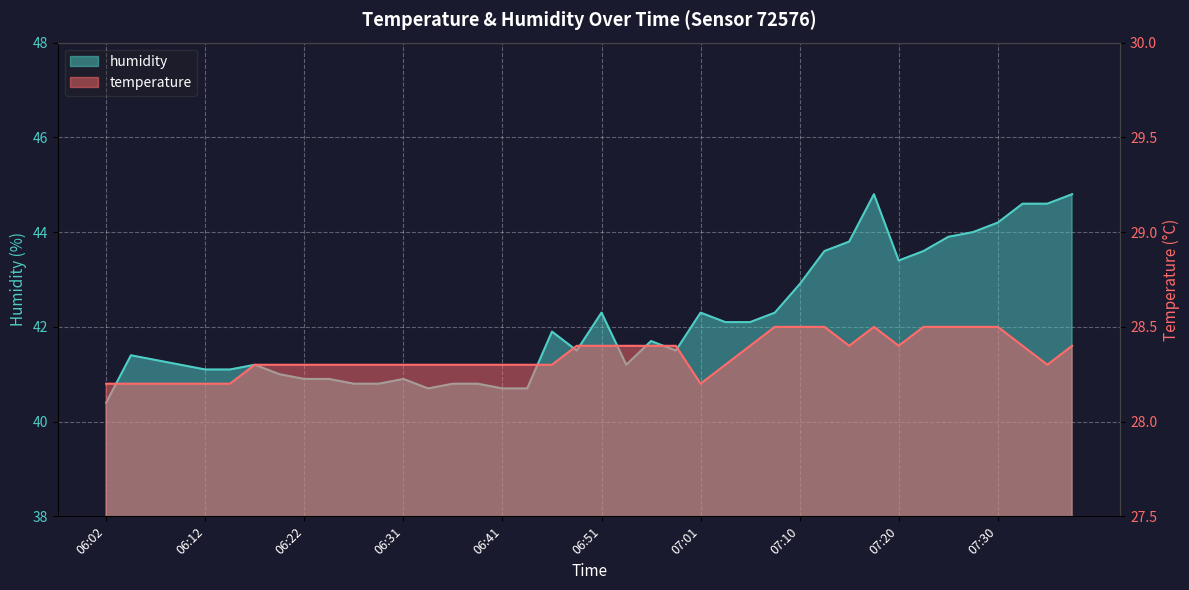

What is the label of the 24th point from the right?

06:41